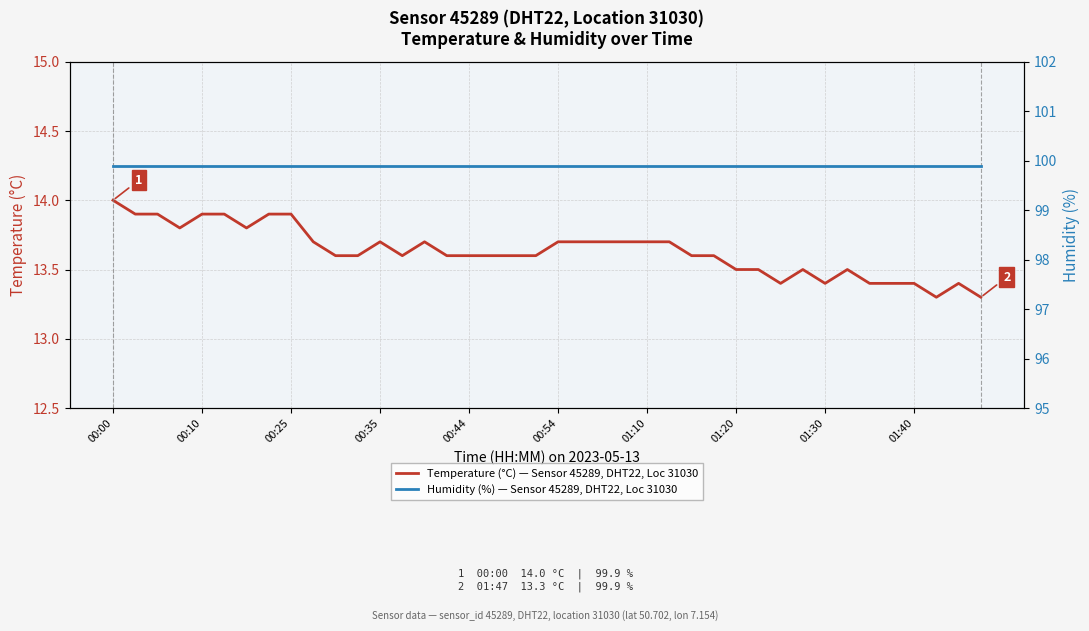

Which series has the largest range (max minus min)?

Temperature (°C) — Sensor 45289, DHT22, Loc 31030